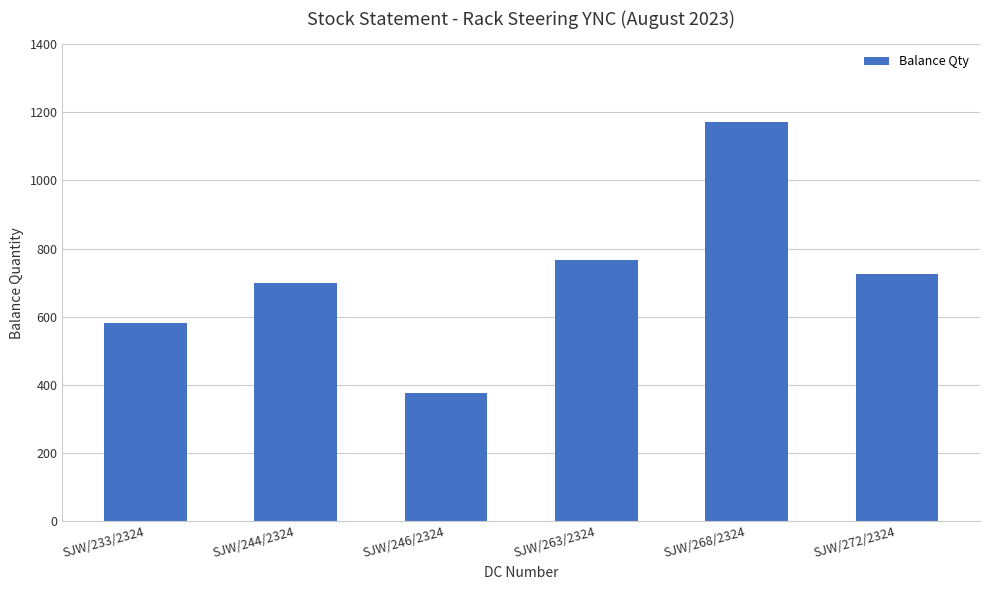

How many categories are shown in the chart?

6